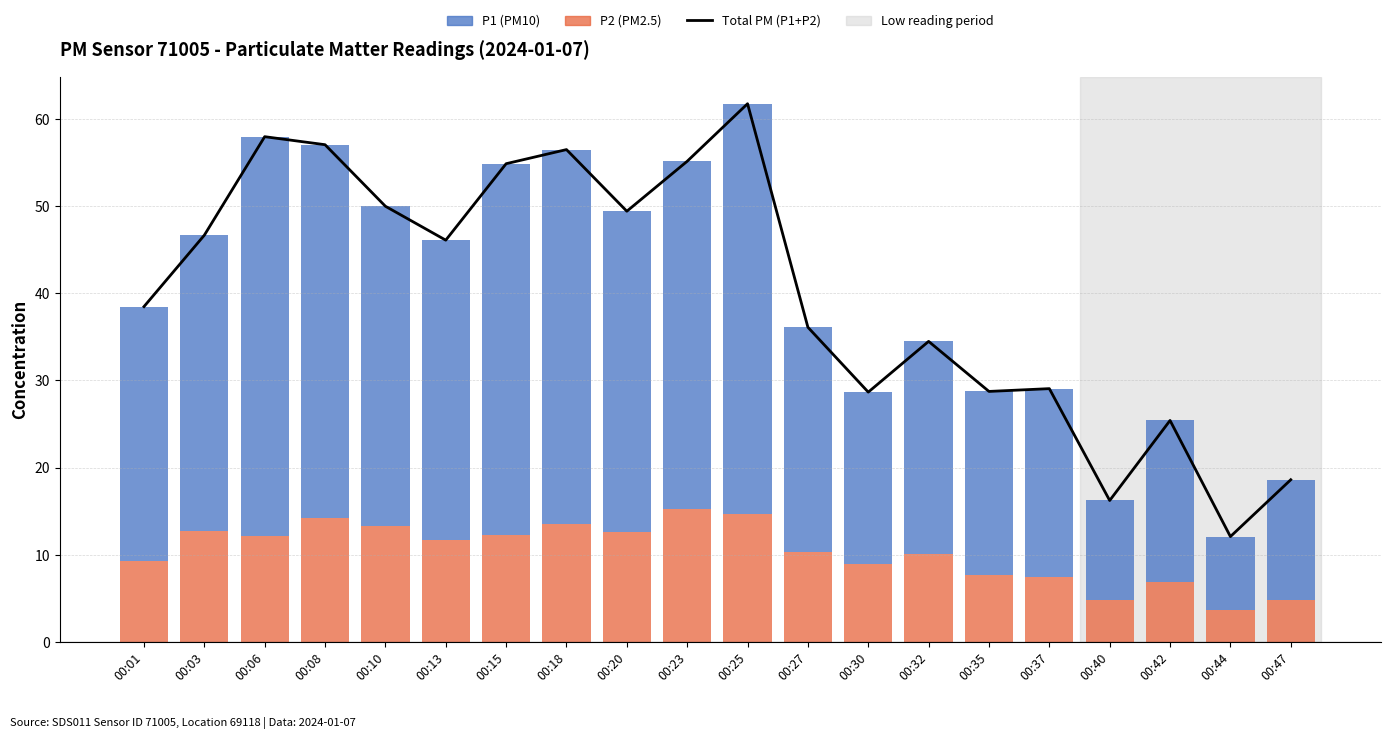

What is the difference between the second highest and minimum values in the P1 (PM10) series?

37.3